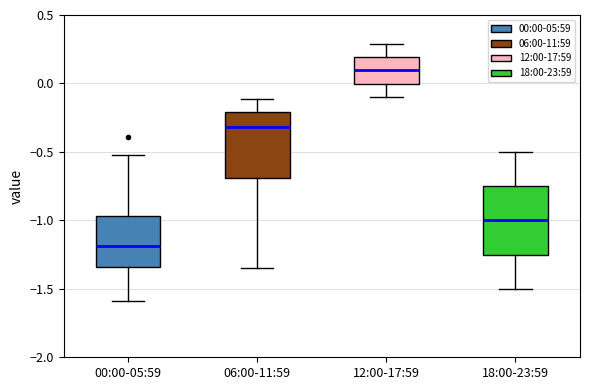

Which box's median line is the lowest?

00:00-05:59